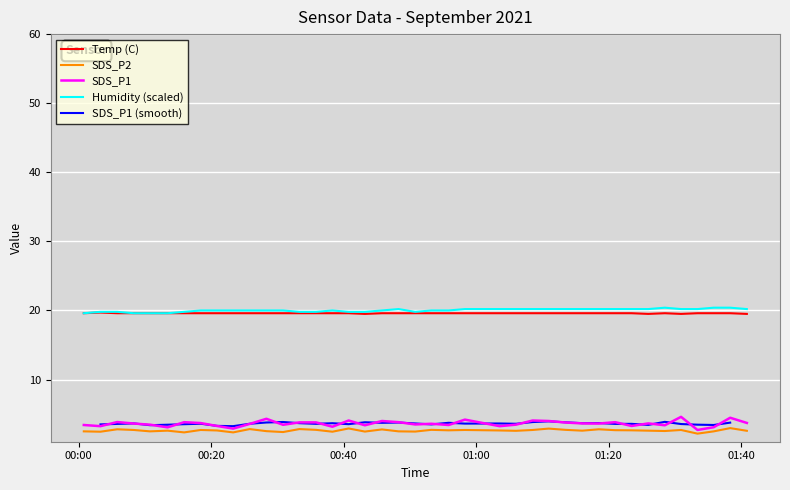

What is the lowest value of the SDS_P2 series?

2.2